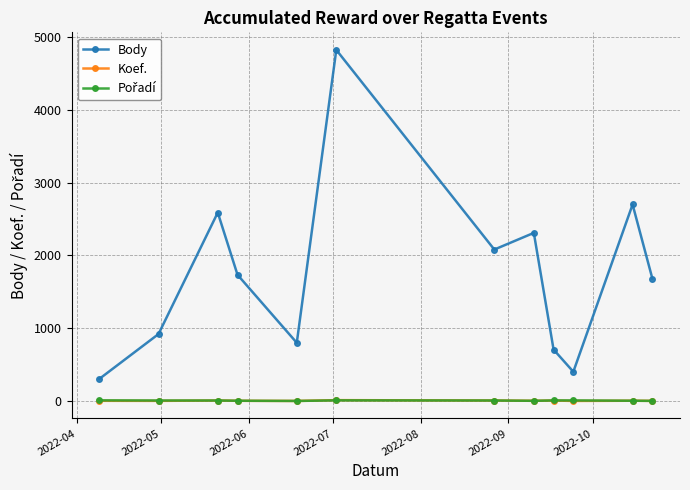

True or false: Koef. and Body cross at least once.

False